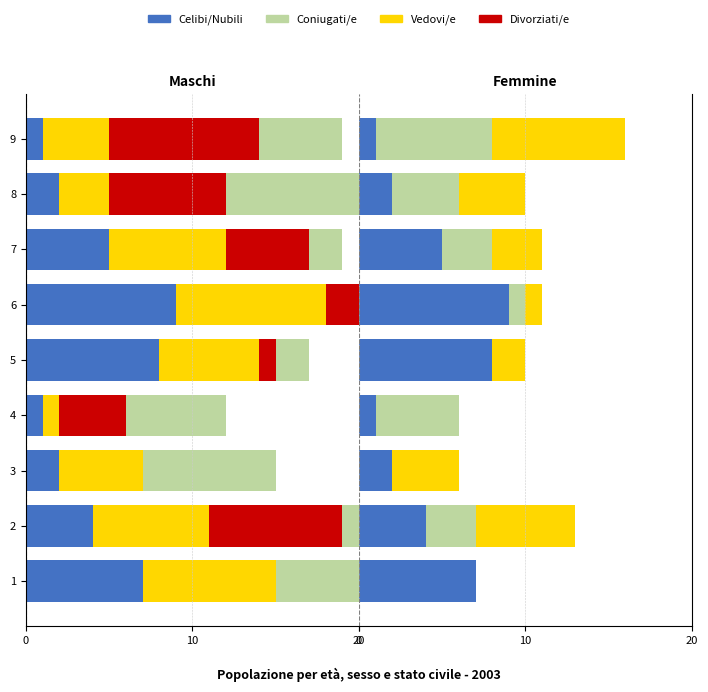

How many categories are shown in the chart?

9